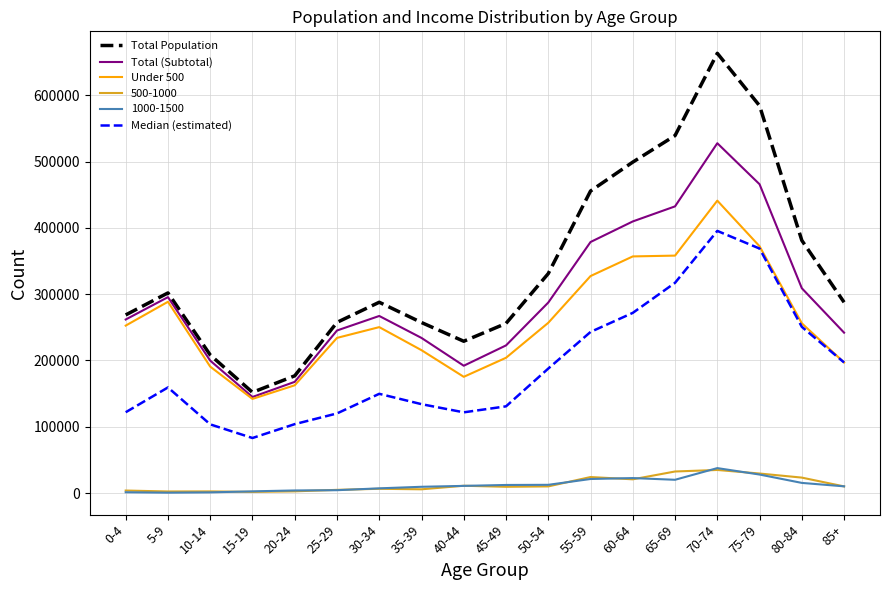

What is the maximum value shown in the chart?

663257